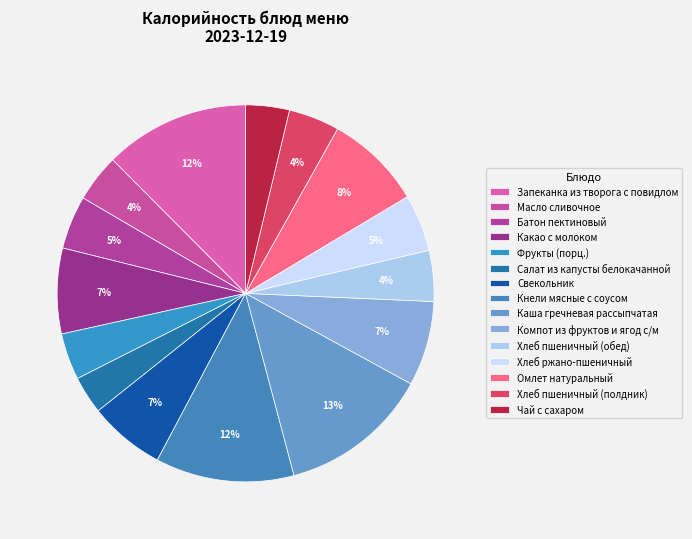

Count the number of slices in the pie.

15